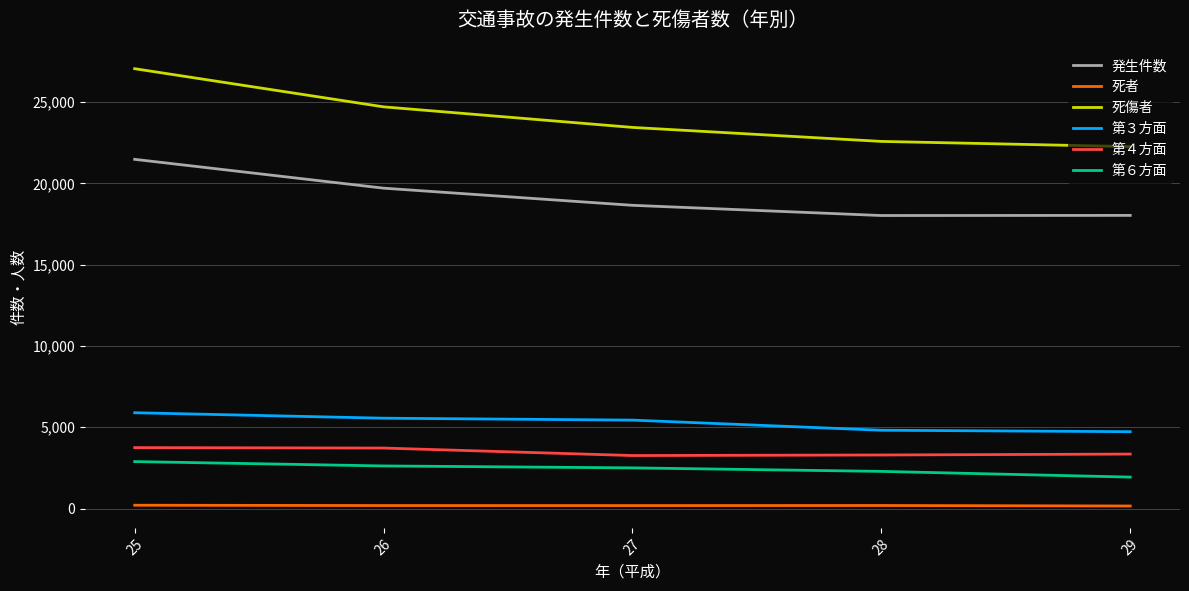

Which series has the largest range (max minus min)?

死傷者